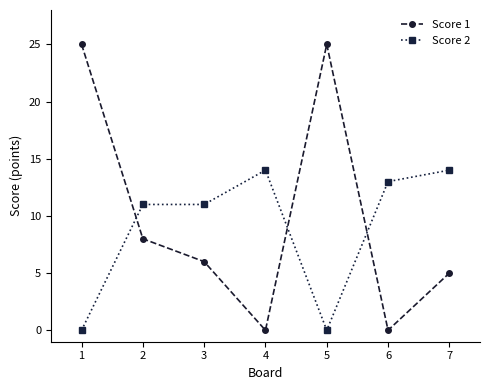

Between which two adjacent categories do Score 1 and Score 2 first intersect?

1 and 2